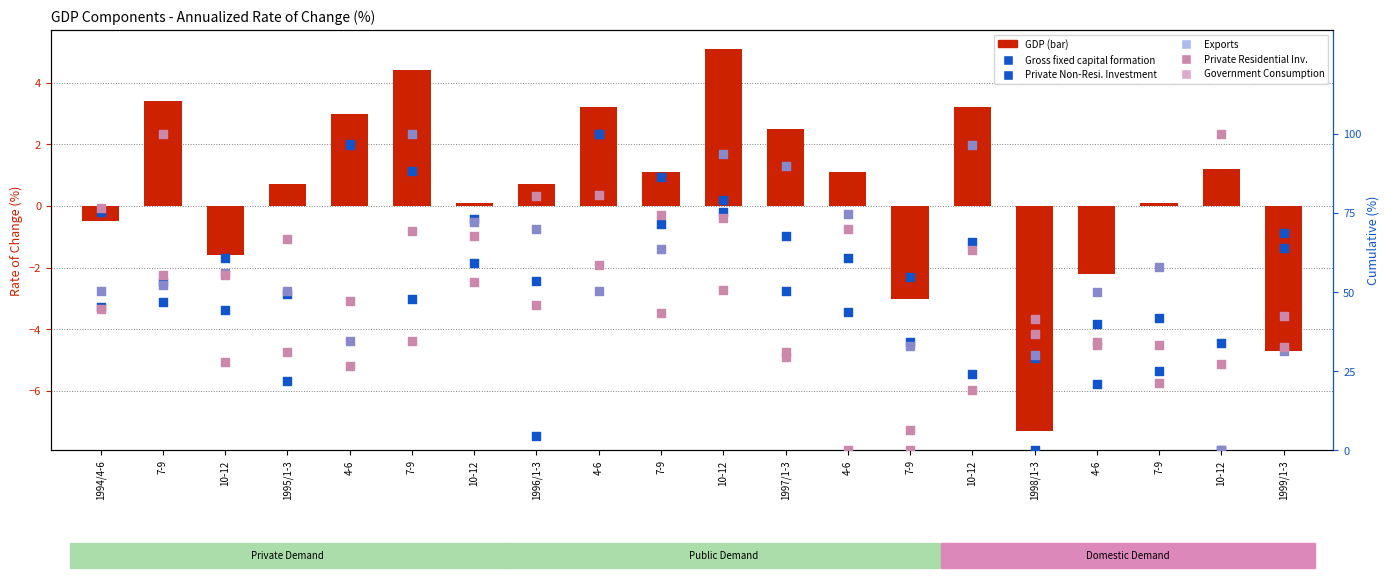

What is the total value across all series at 7-9?

310.9